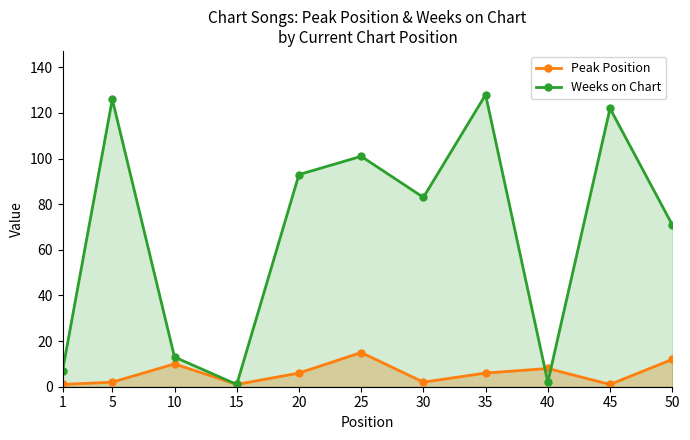

At which label is Weeks on Chart closest to 64?

50